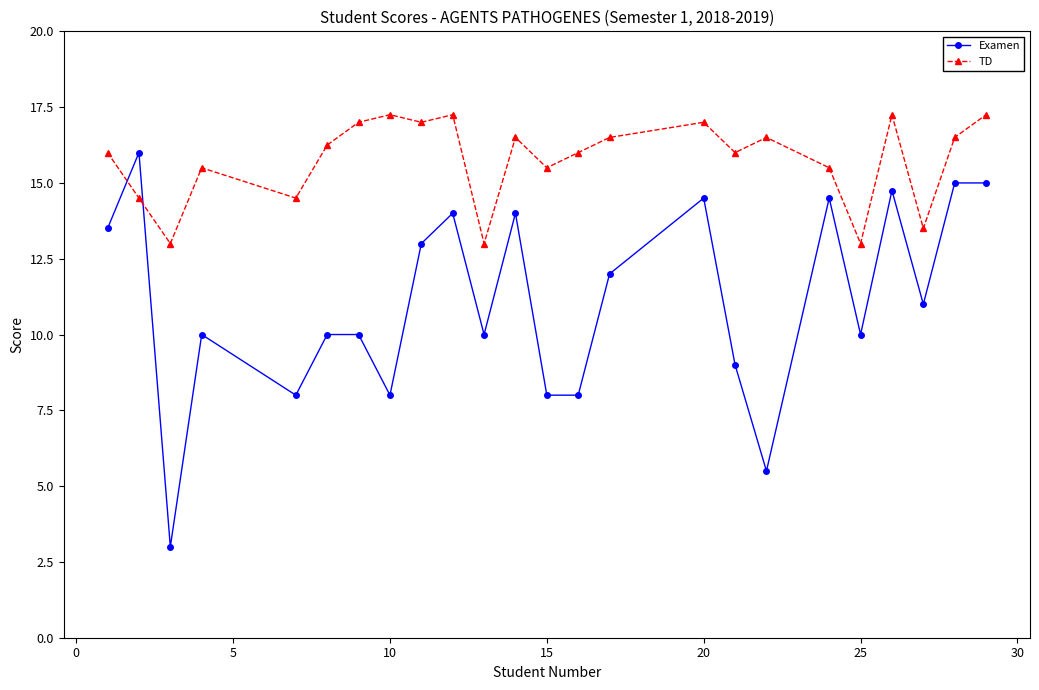

How many lines are shown in the chart?

2